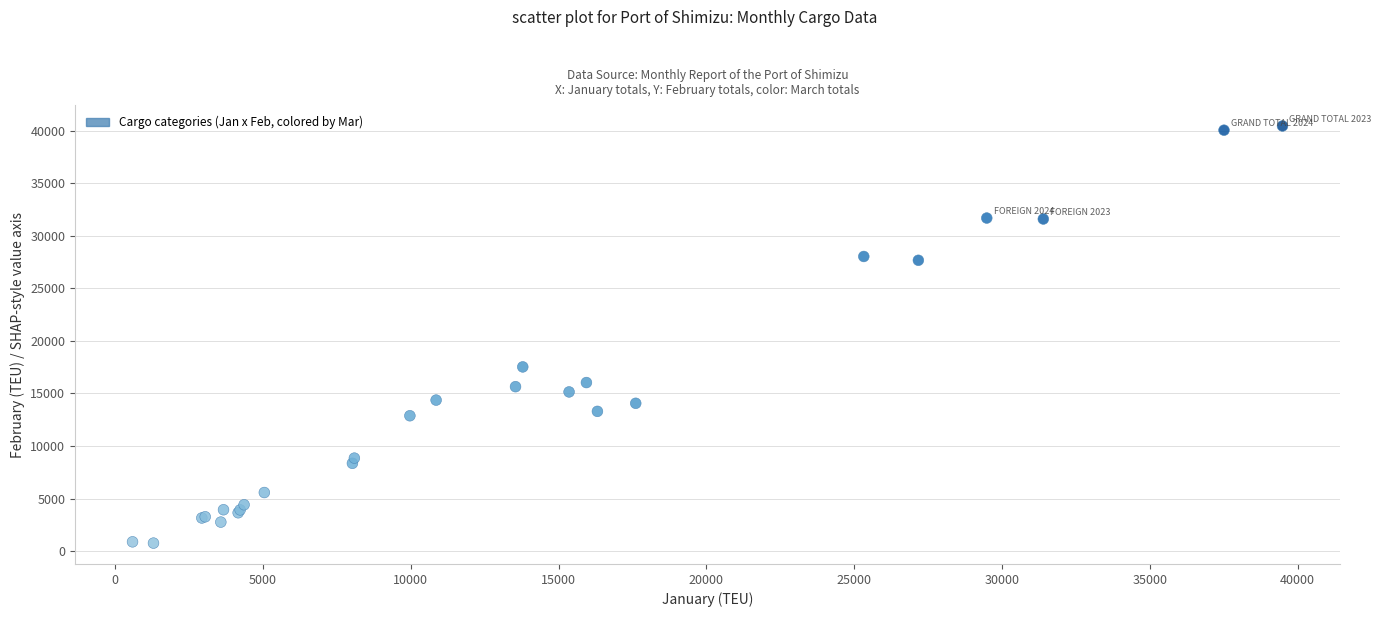

What Y value in the scatter plot is closest to 20601?

17524